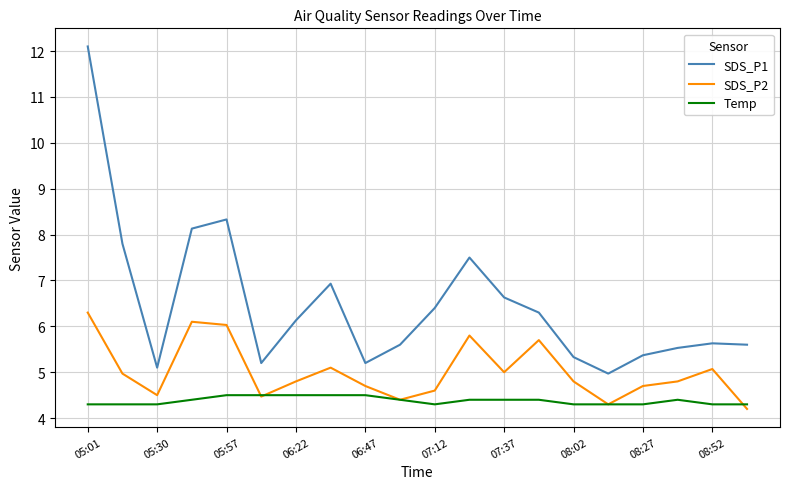

True or false: Temp and SDS_P1 cross at least once.

False